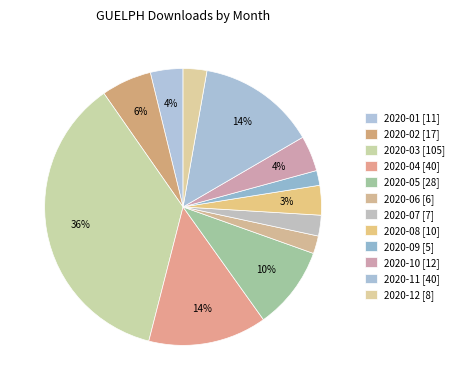

Count the number of slices in the pie.

12